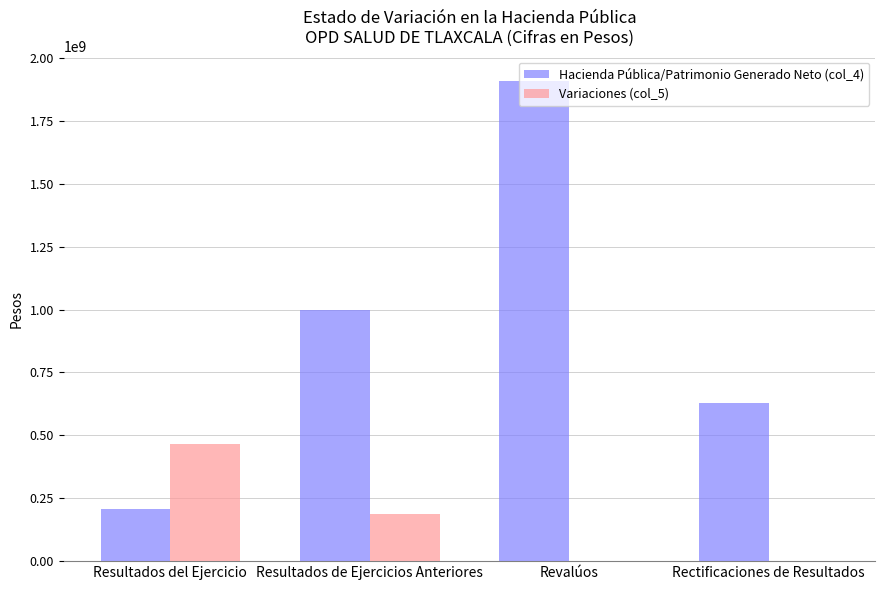

What is the maximum value shown in the chart?

1910350804